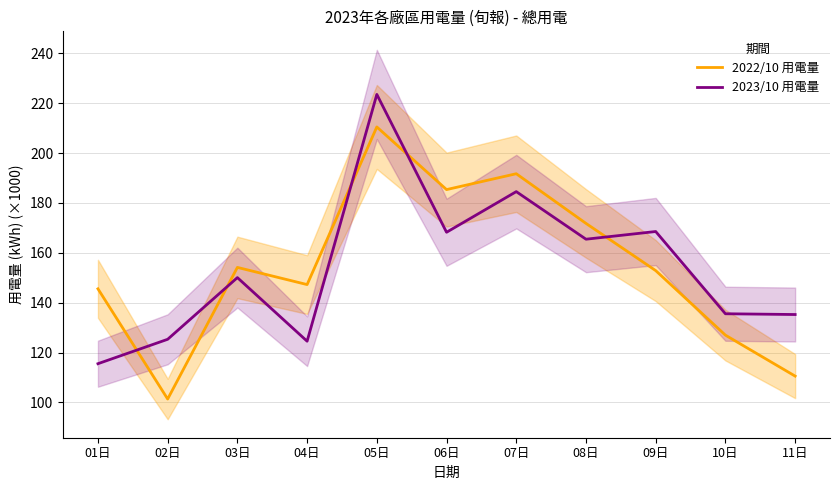

What is the greatest value displayed?

223.5